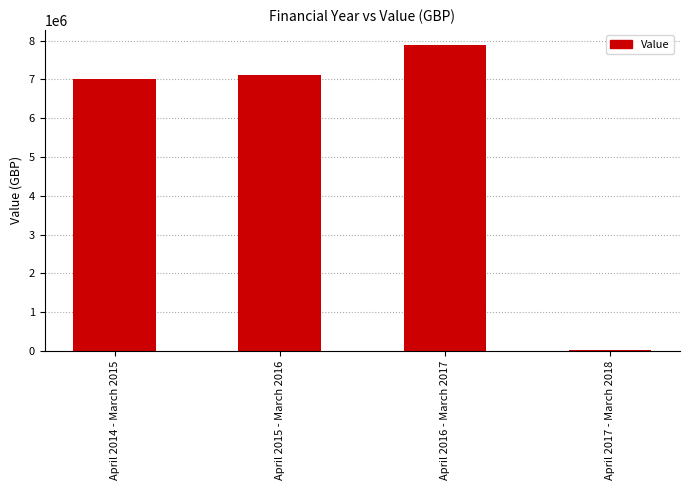

Which has a higher value, April 2016 - March 2017 or April 2015 - March 2016?

April 2016 - March 2017